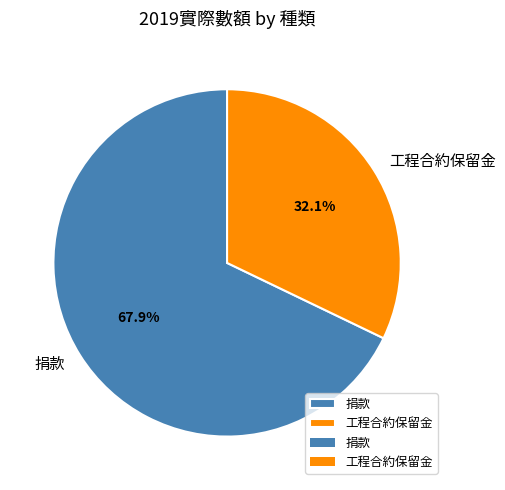

Which slice is the largest?

捐款